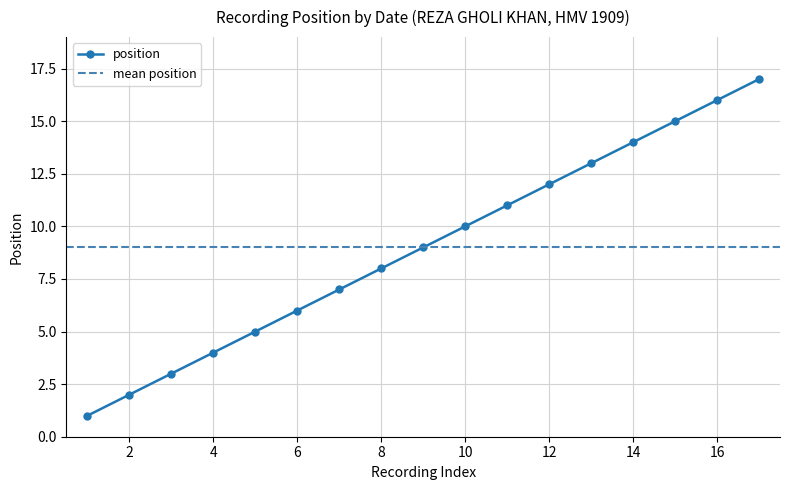

Is it true that position equals 10 at 10?

True